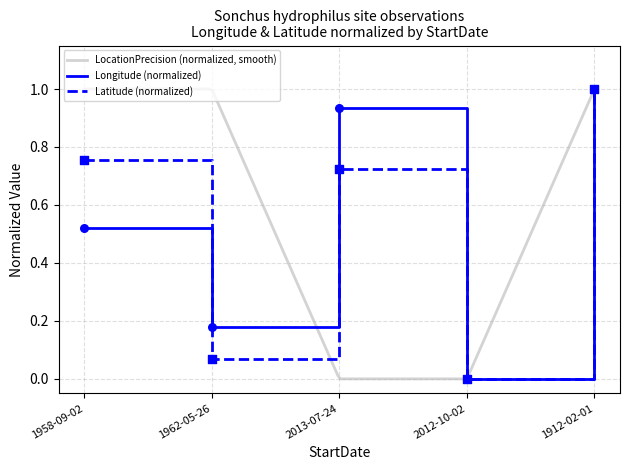

The Latitude (normalized) series shows 0.0 at 2012-10-02. True or false?

True